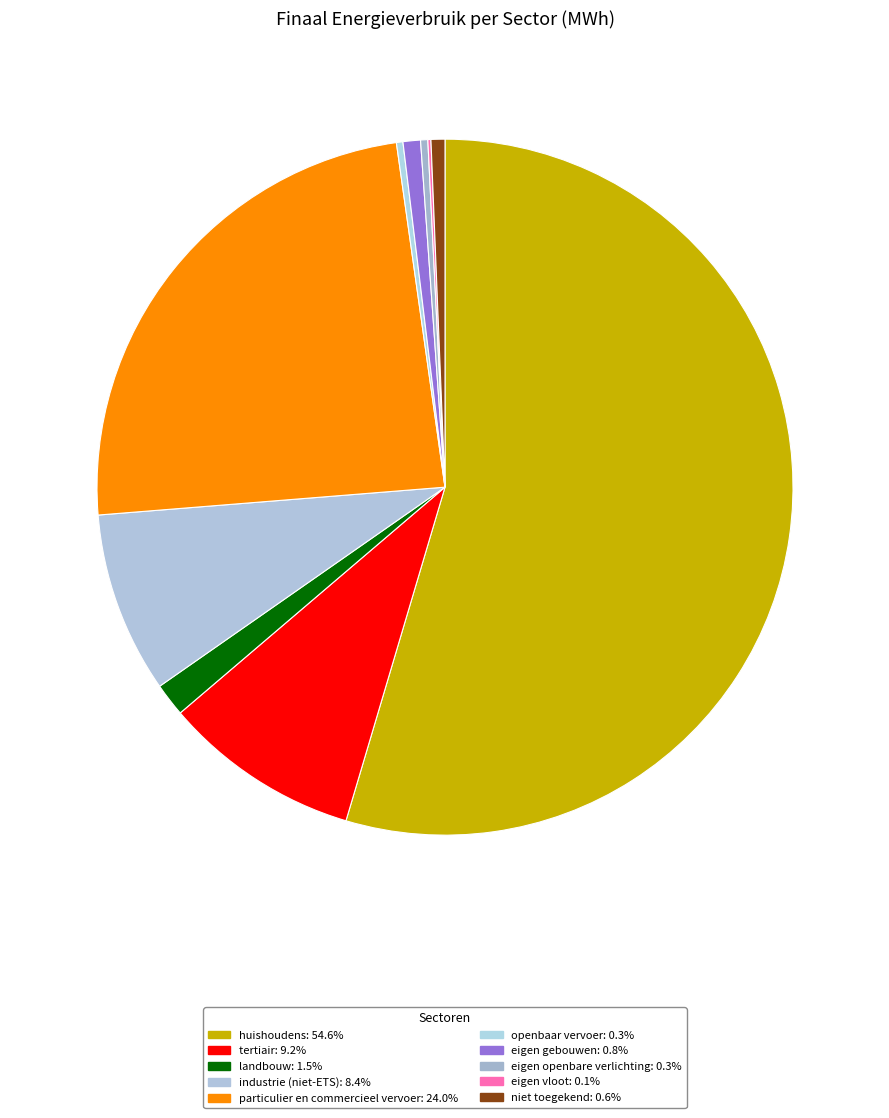

The tertiair slice represents 9% of the pie. True or false?

True